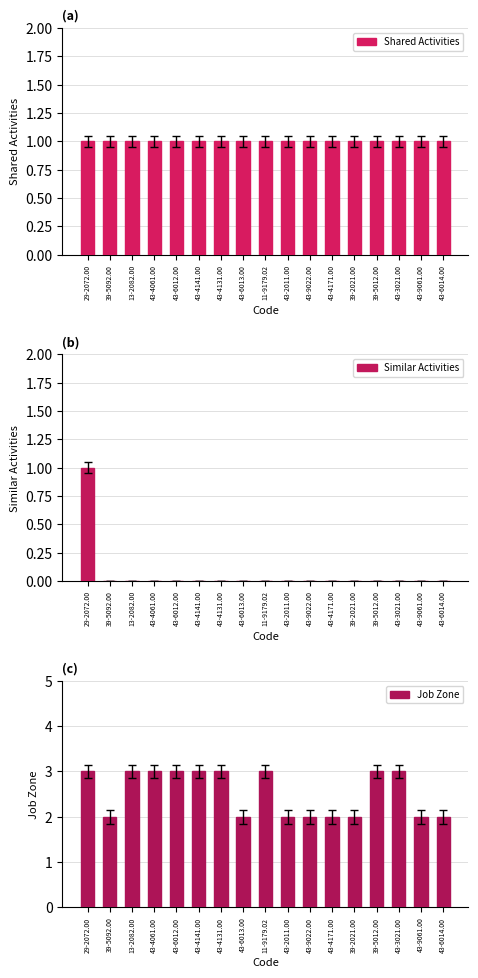

What is the minimum value for Job Zone?

2